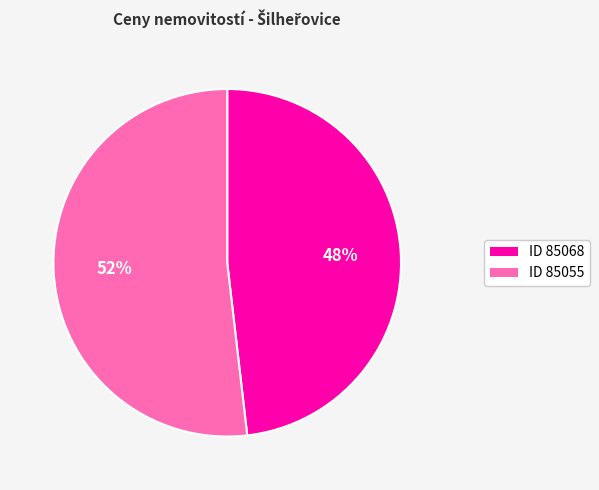

To the nearest percent, what is the average slice percentage?

50%